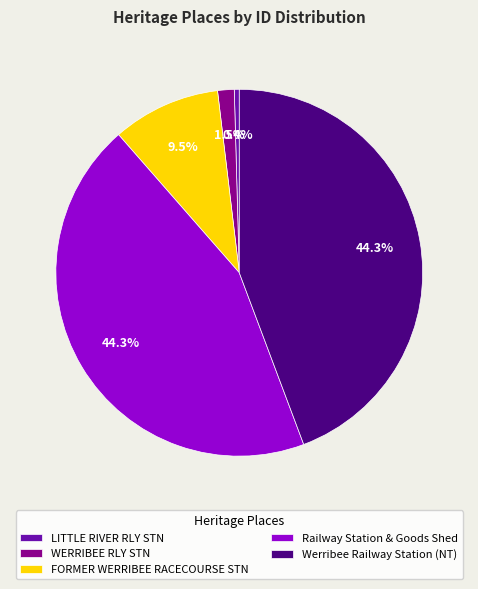

Does FORMER WERRIBEE RACECOURSE STN account for over 50% of the chart?

No